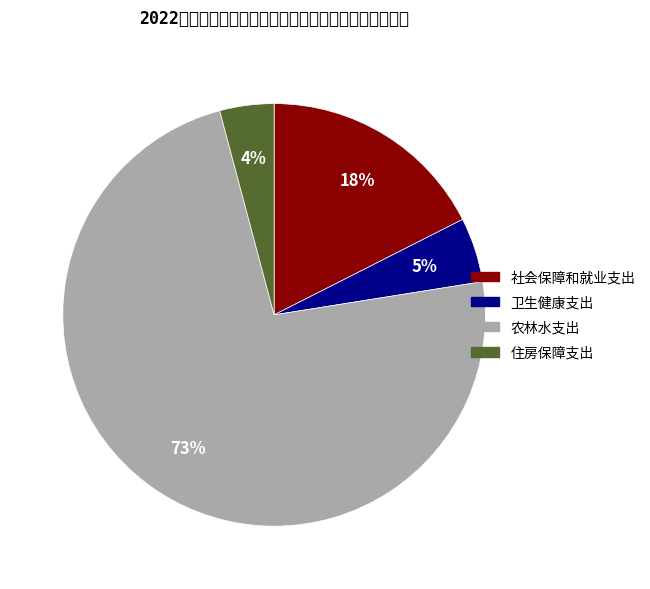

Is it true that 卫生健康支出 is 13% of the pie?

False